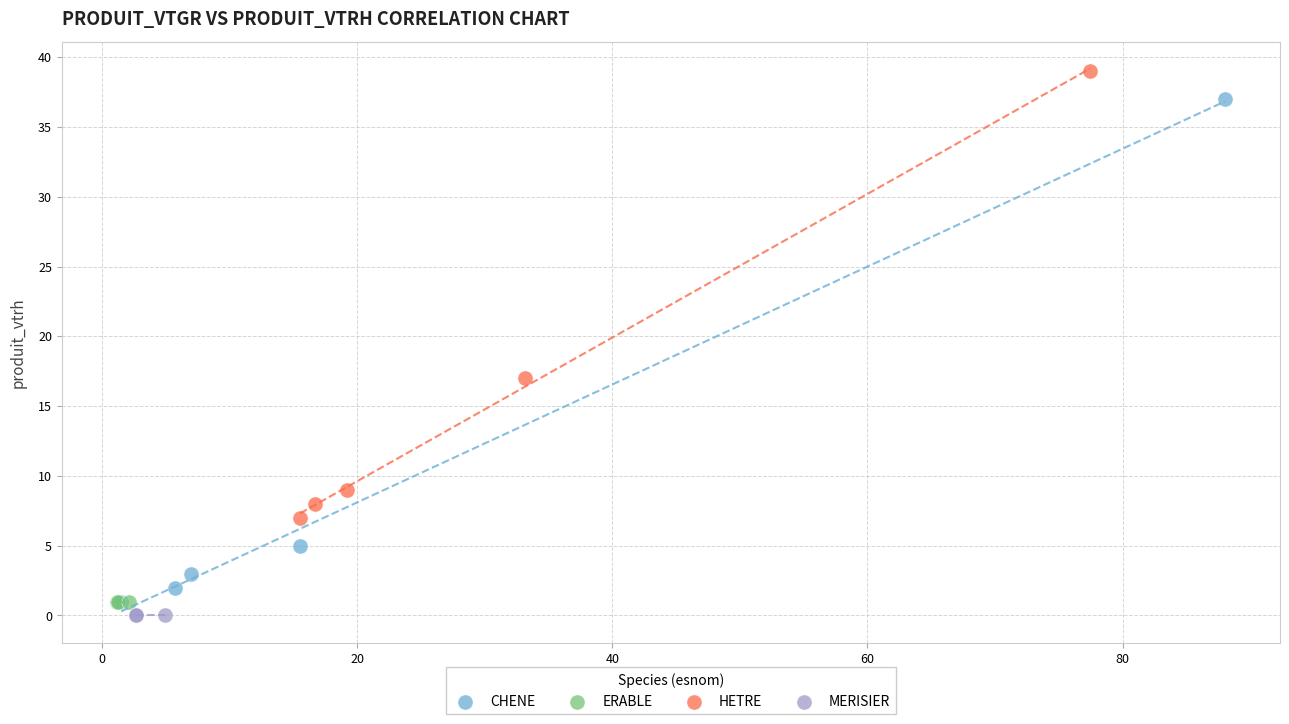

Which series reaches the maximum Y coordinate?

HETRE